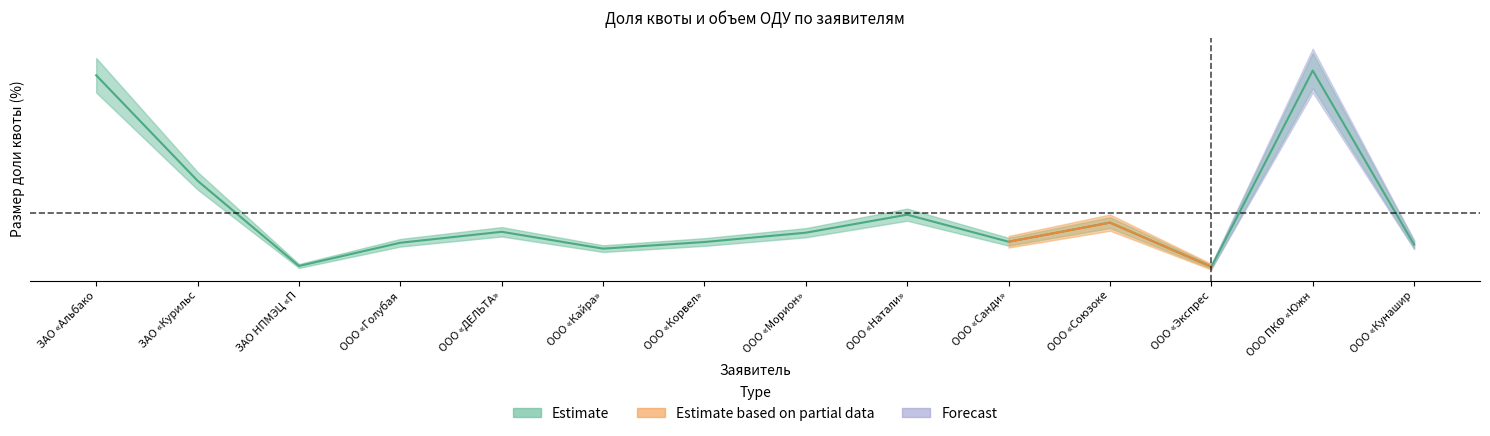

What is the change in value from ЗАО «Курильс to ЗАО НПМЭЦ «П?

-7.9